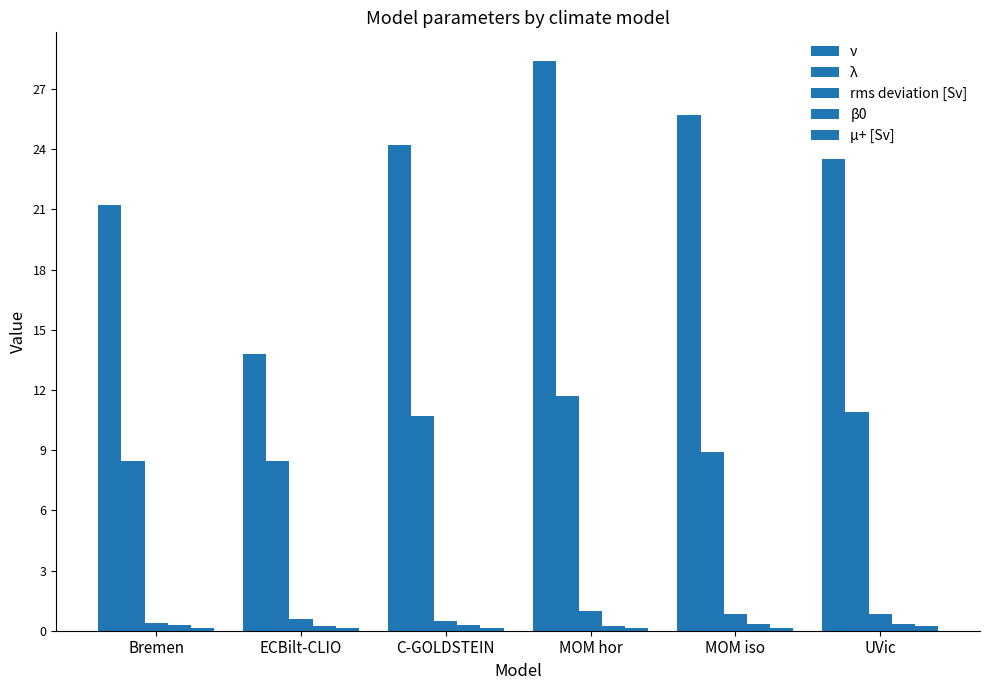

At which label is λ closest to 10?

C-GOLDSTEIN